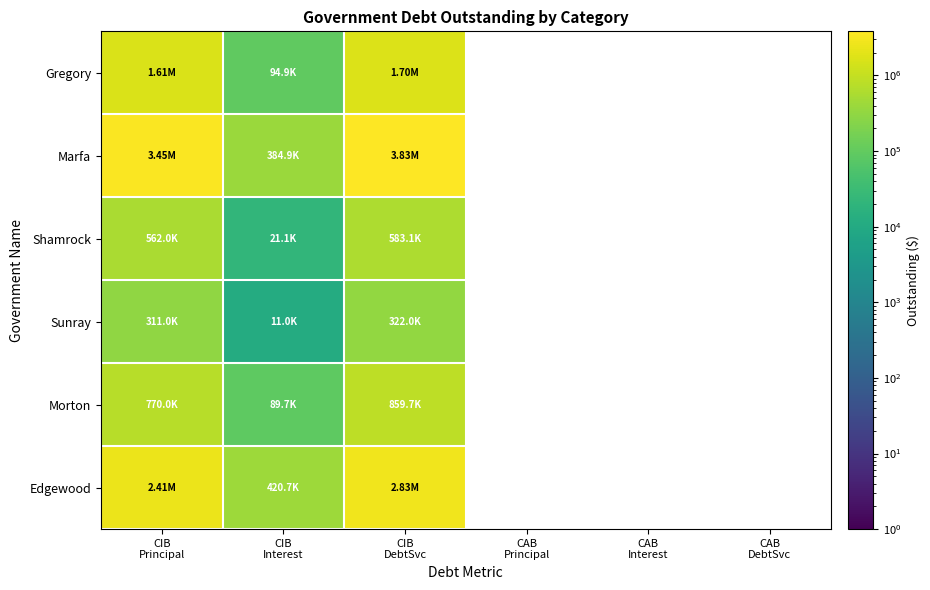

Which category has the lowest value across all series?

CIB
Interest